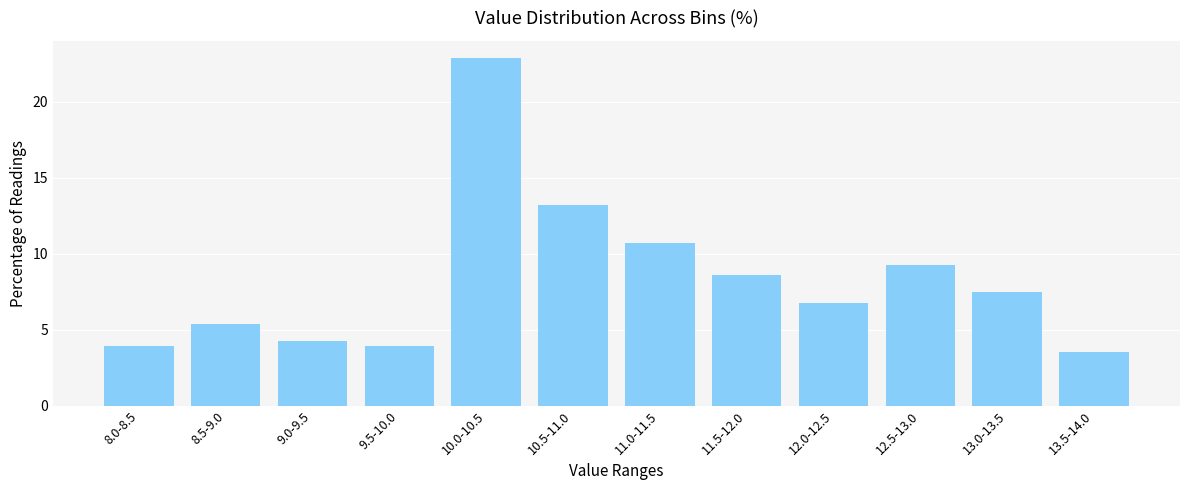

Reading left to right, extract all data points from this chart.

3.9	5.4	4.3	3.9	22.9	13.2	10.7	8.6	6.8	9.3	7.5	3.6